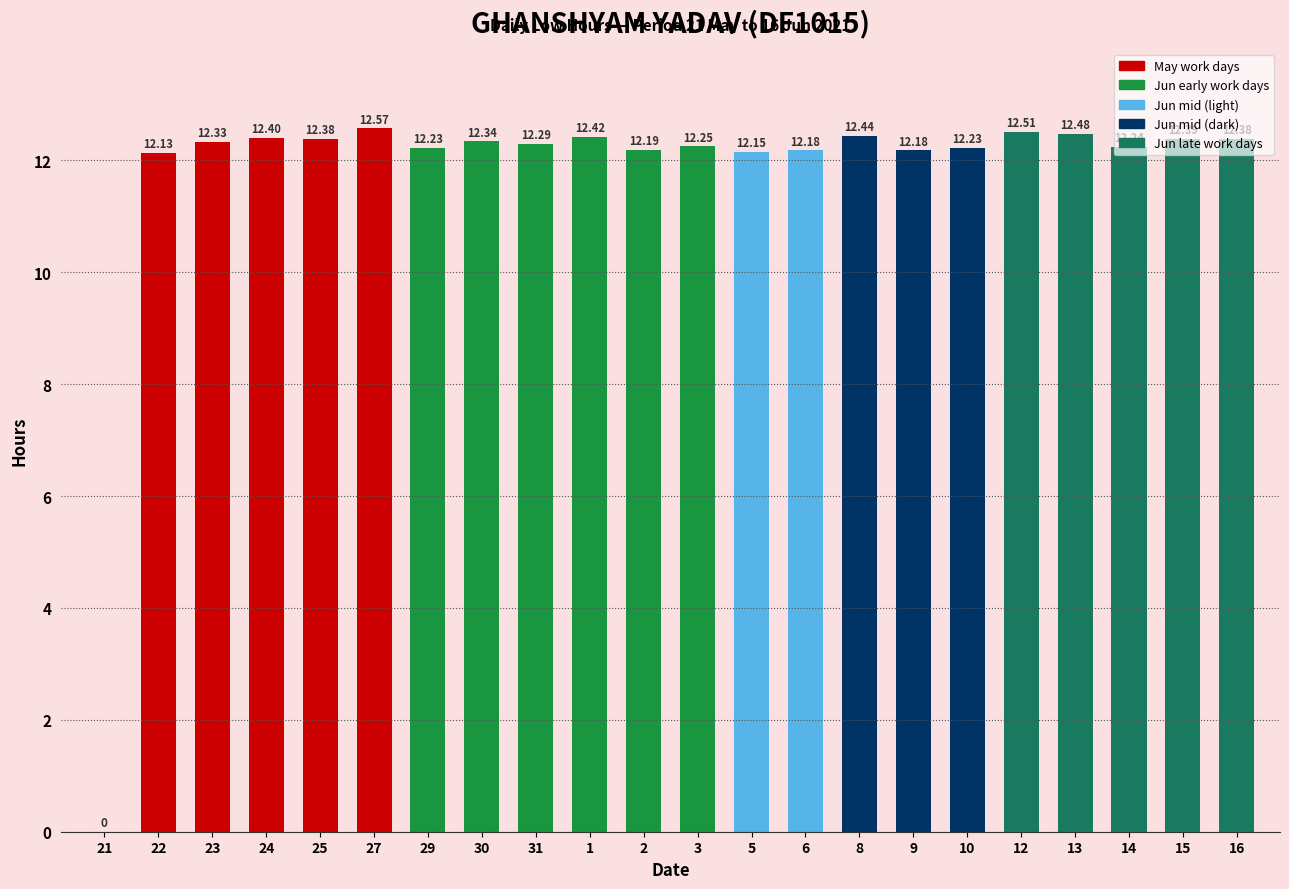

What is the average value?

11.8